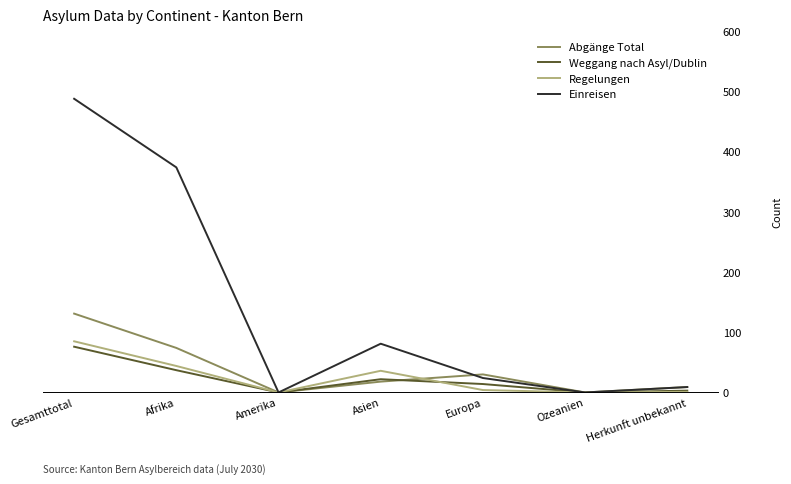

Which series has the largest range (max minus min)?

Einreisen